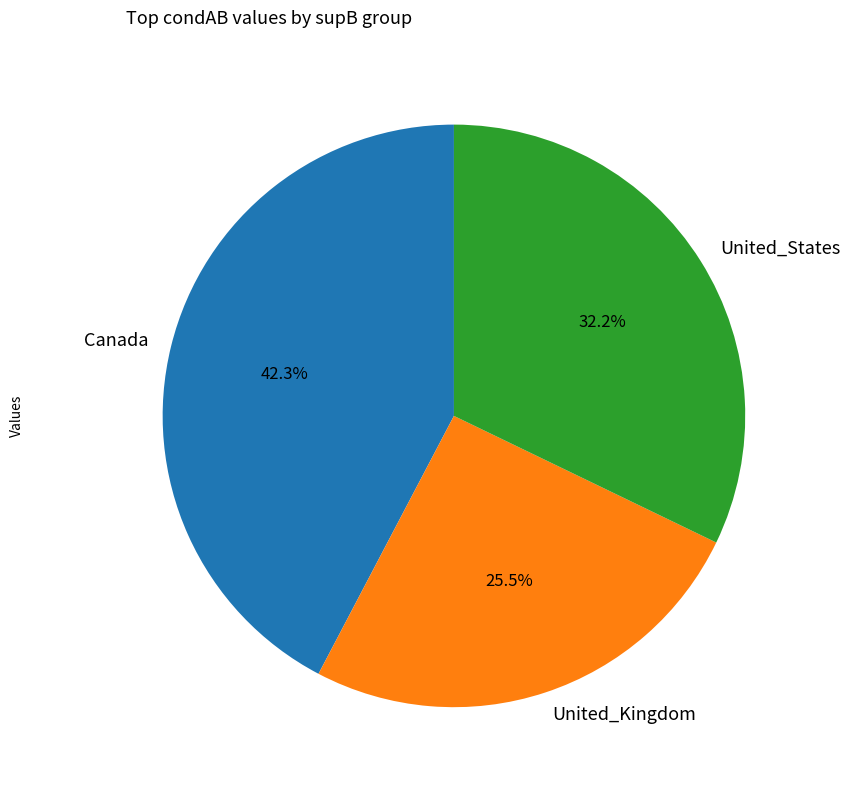

Which category has the smallest portion of the pie?

United_Kingdom